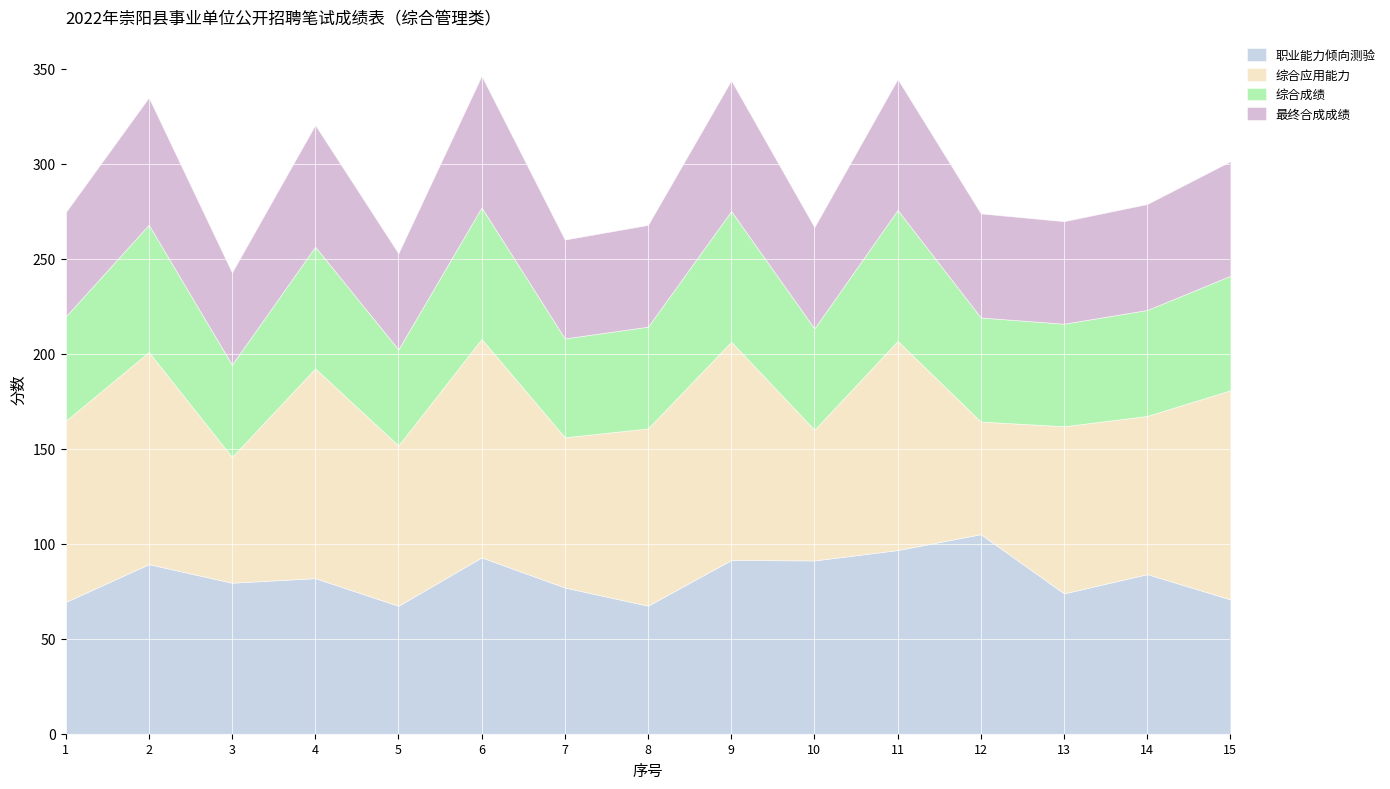

Reading left to right, what are all the values shown in this chart?

职业能力倾向测验: 1=69.3	2=89.2	3=79.5	4=81.9	5=67.3	6=92.8	7=77.0	8=67.4	9=91.4	10=91.2	11=96.7	12=105.0	13=73.8	14=84.0	15=70.7
综合应用能力: 1=95.3	2=111.7	3=66.2	4=110.4	5=84.4	6=115.0	7=79.1	8=93.3	9=114.9	10=68.8	11=110.1	12=59.3	13=88.0	14=83.3	15=110.1
综合成绩: 1=54.9	2=67.0	3=48.6	4=64.1	5=50.6	6=69.3	7=52.0	8=53.6	9=68.8	10=53.3	11=68.9	12=54.8	13=54.0	14=55.8	15=60.3
最终合成成绩: 1=54.9	2=67.0	3=48.6	4=64.1	5=50.6	6=69.3	7=52.0	8=53.6	9=68.8	10=53.3	11=68.9	12=54.8	13=54.0	14=55.8	15=60.3